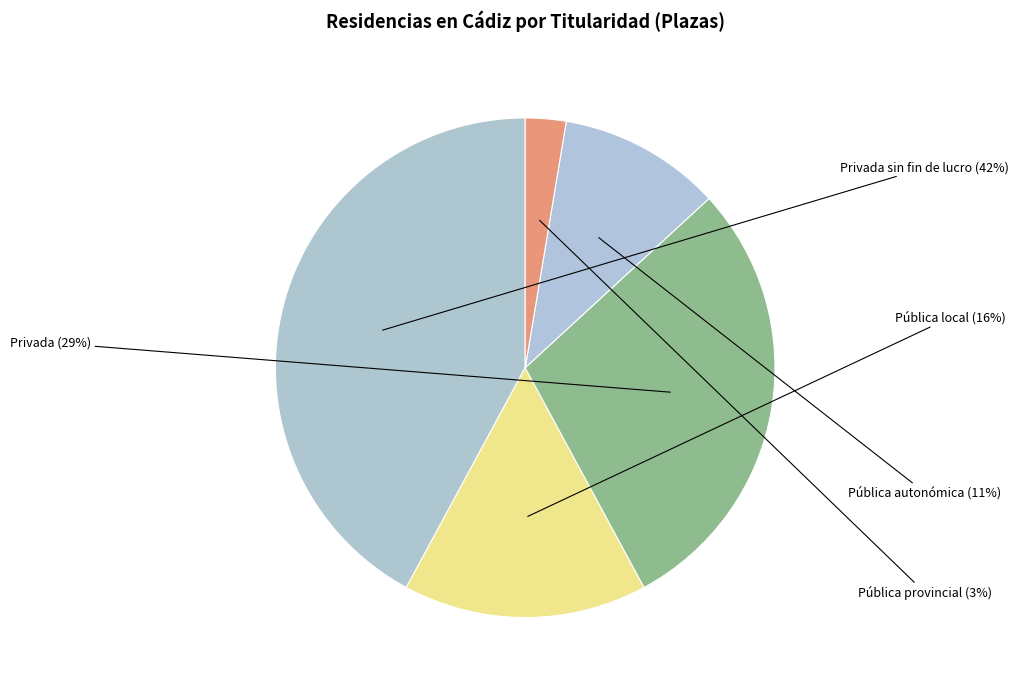

Is it true that Pública autonómica is 5% of the pie?

False